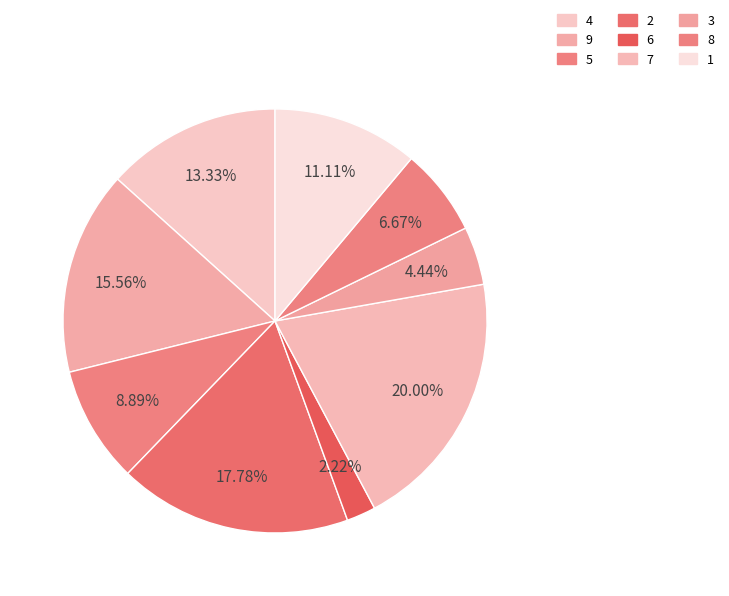

To the nearest percent, what is the difference between the largest and smallest slice percentages?

18%